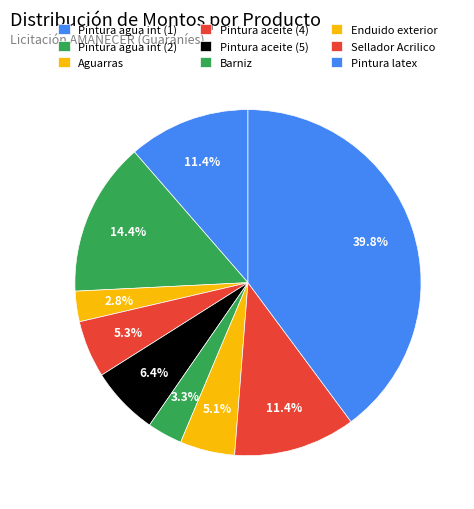

Count the number of slices in the pie.

9